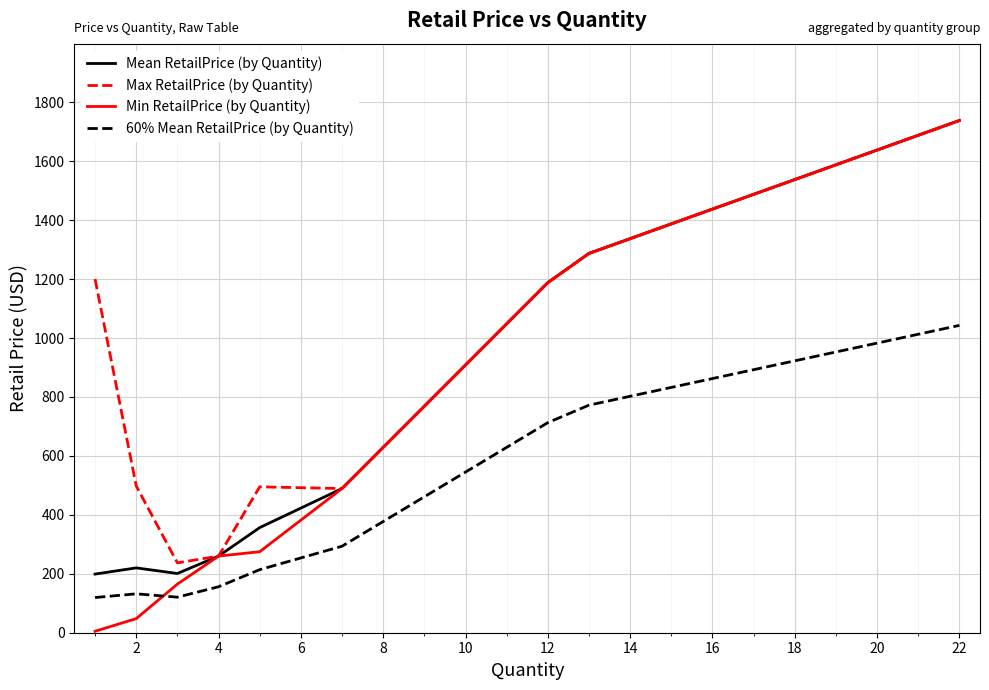

Which series has the largest range (max minus min)?

Min RetailPrice (by Quantity)